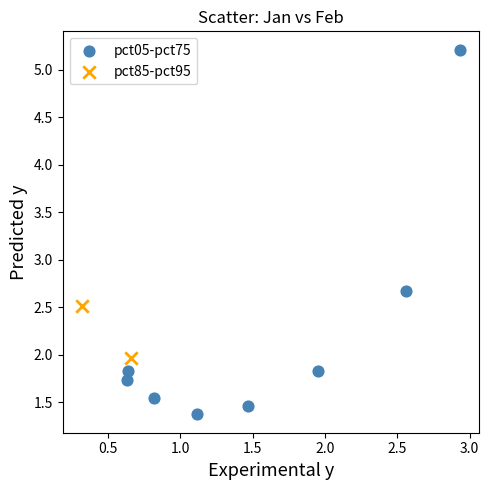

Which series has the widest spread of Y values?

pct05-pct75